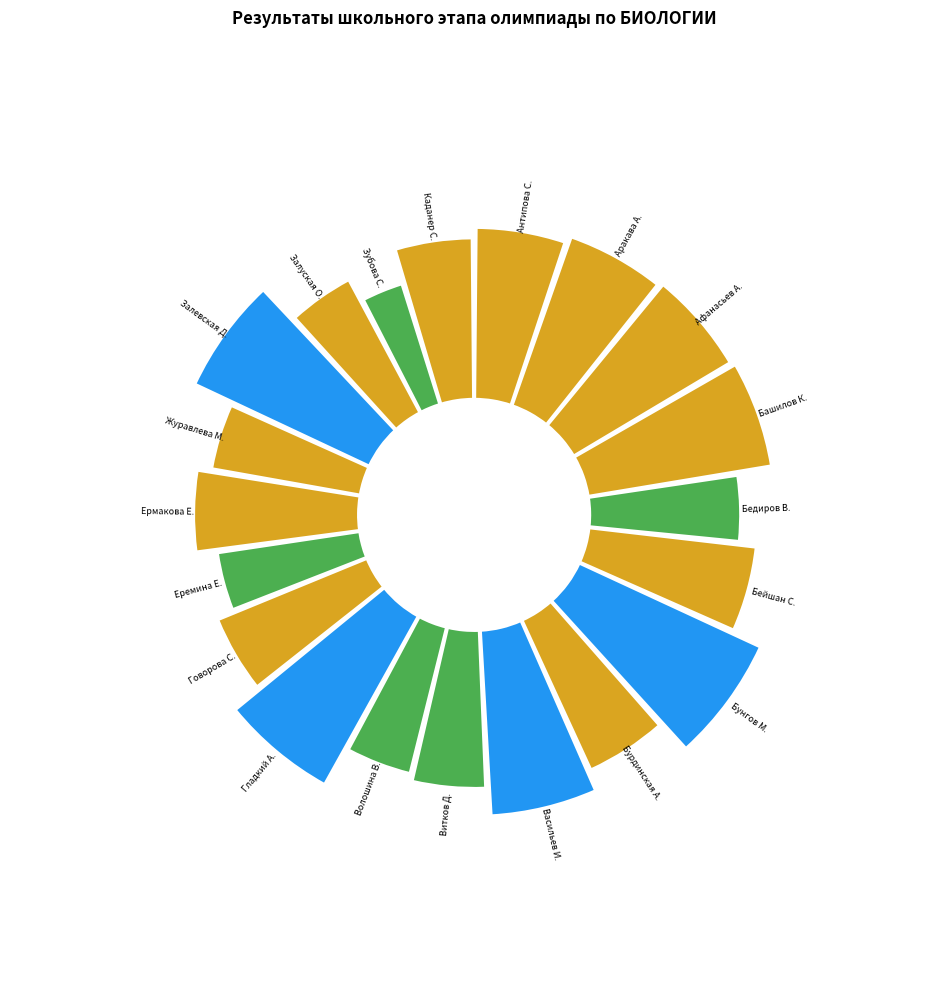

Does any single category account for the majority?

No